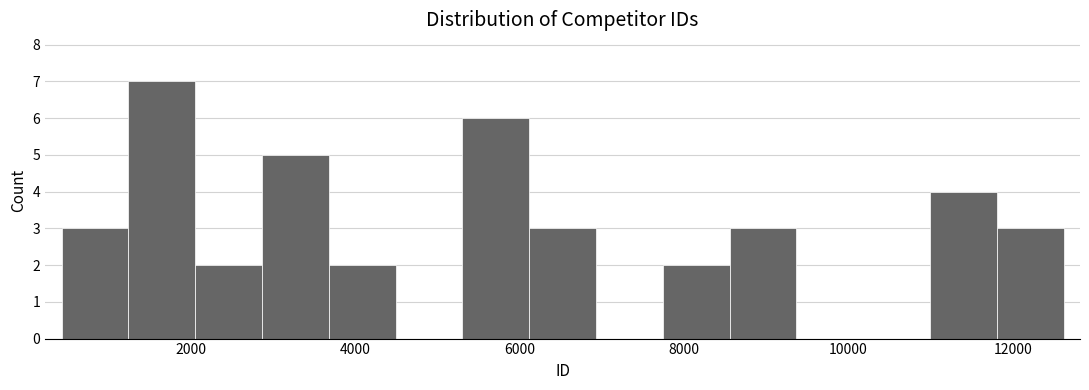

Reading left to right, transcribe this chart: for each bar, give the range it covers on the x-axis and its height. Neither the bar edges nor the heights are printed on the chart, so give them approximately, as read against the axes.

400 to 1200: 3
1200 to 2000: 7
2000 to 2800: 2
2800 to 3600: 5
3600 to 4400: 2
4400 to 5400: 0
5400 to 6200: 6
6200 to 7000: 3
7000 to 7800: 0
7800 to 8600: 2
8600 to 9400: 3
9400 to 10200: 0
10200 to 11000: 0
11000 to 11800: 4
11800 to 12600: 3